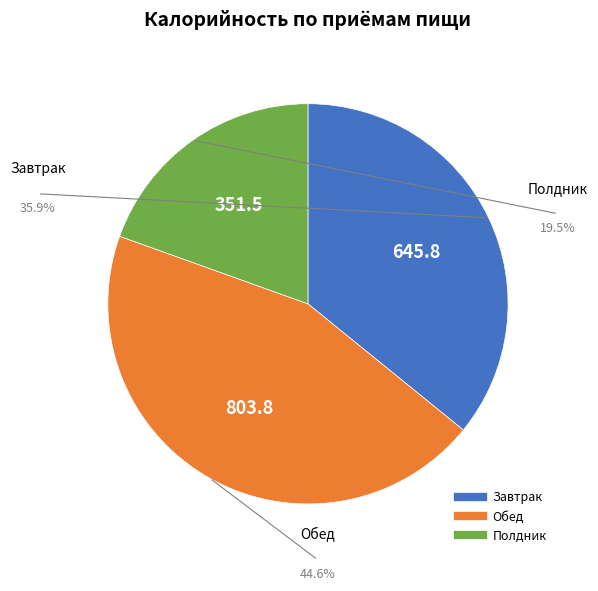

What is the largest slice in the pie chart?

Обед